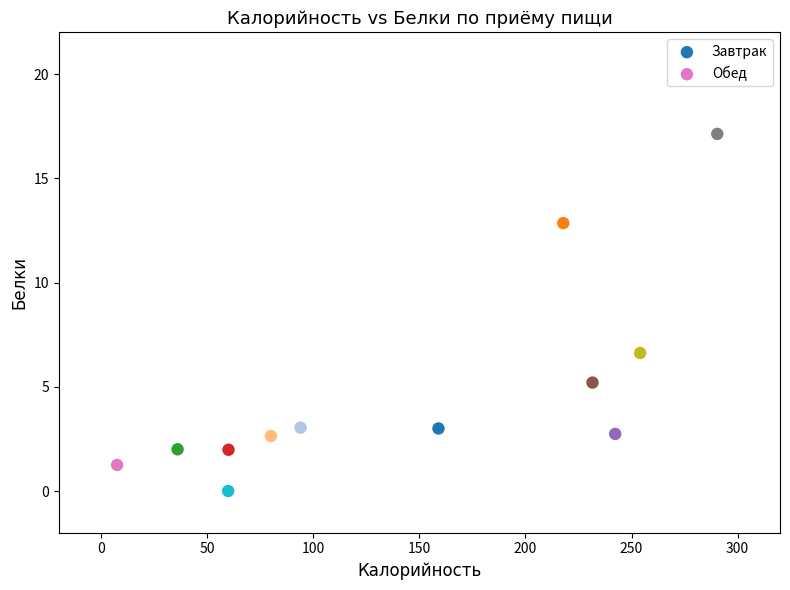

Which series reaches the minimum Y coordinate?

Обед